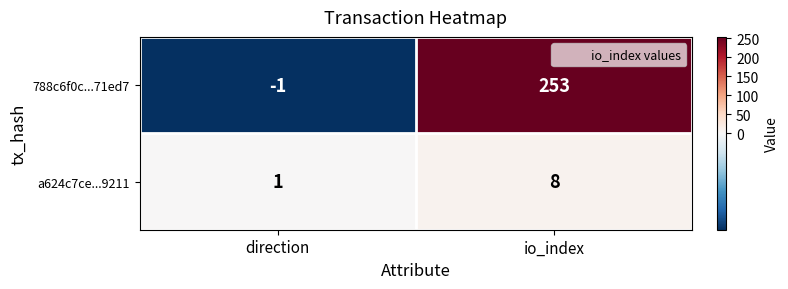

True or false: 788c6f0c...71ed7 has a value of 137 at io_index.

False